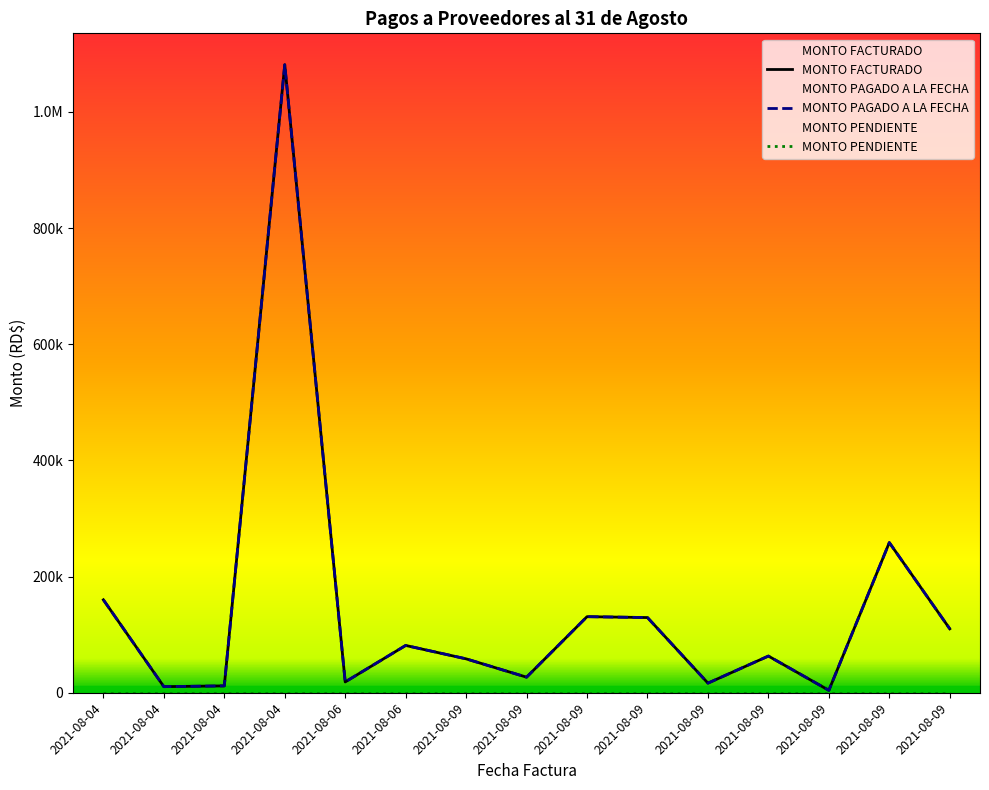

How many values in the MONTO FACTURADO series exceed 63130?

7